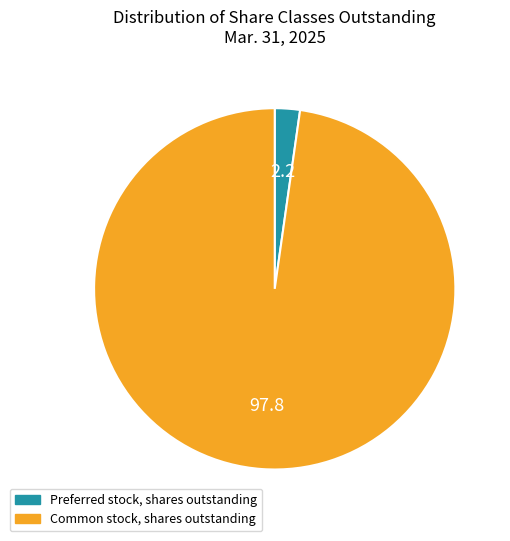

Is there a majority slice in this chart?

Yes